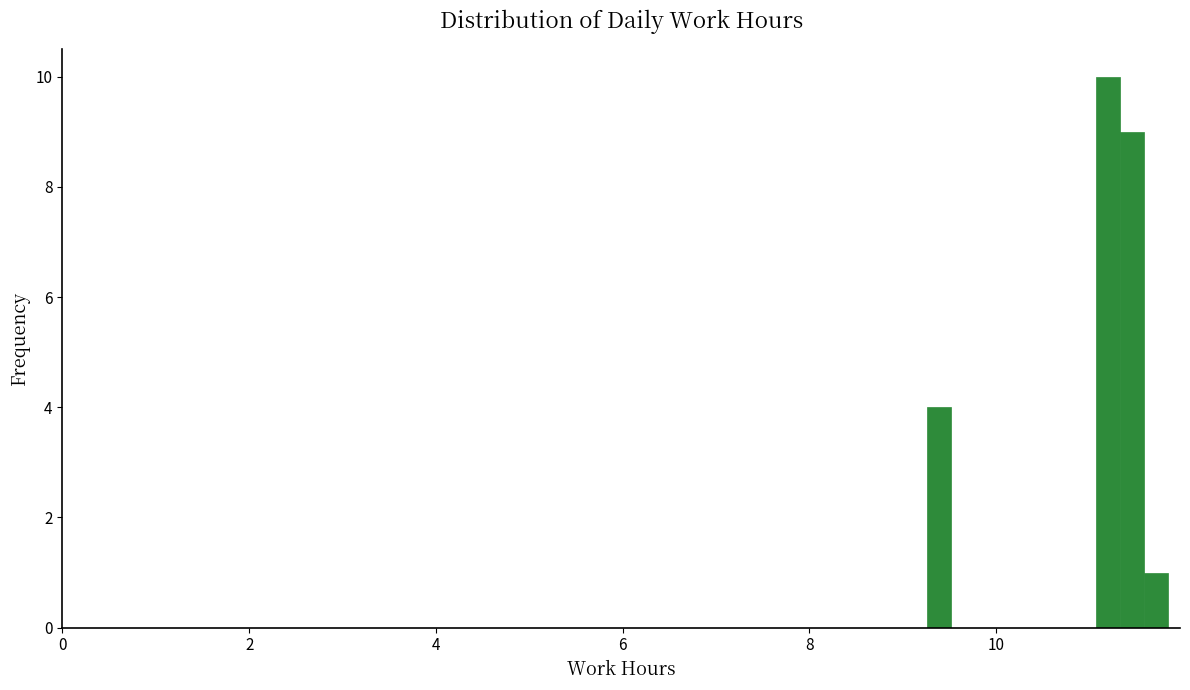

Around what value on the x-axis is the tallest bar? Give the approximate position of its centre, as read against the axis.

11.2